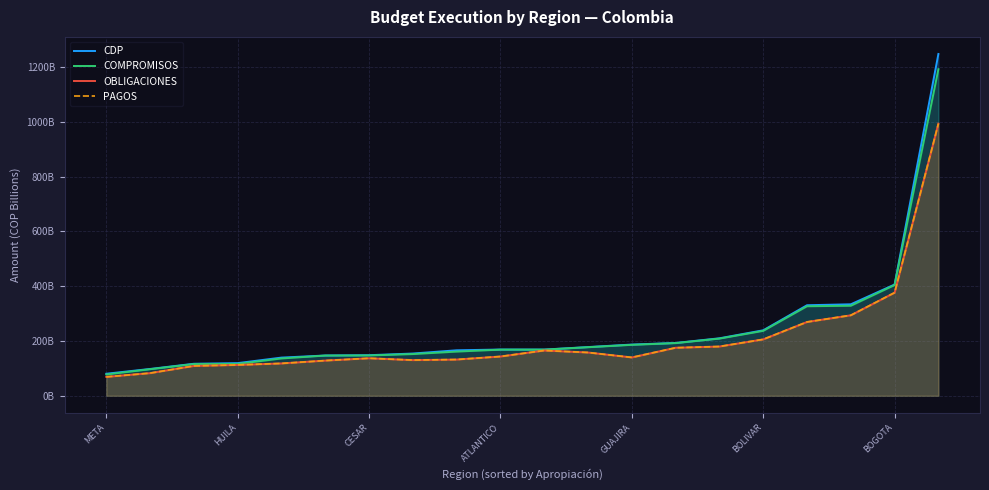

How many data points does each series have?

20